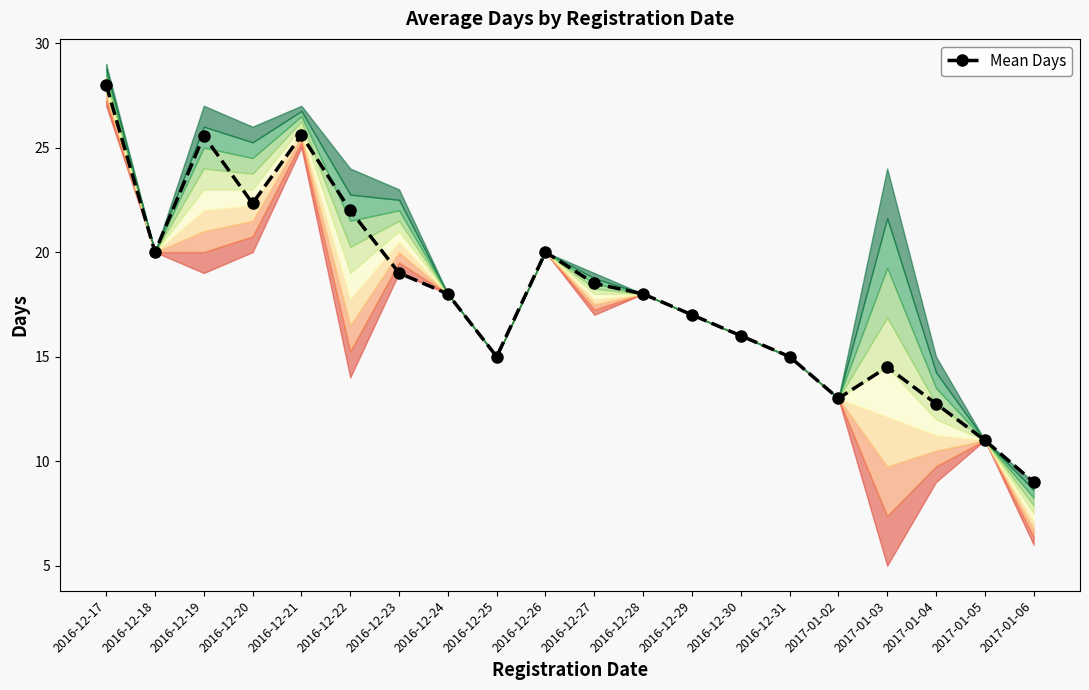

What is the smallest value displayed?

9.0